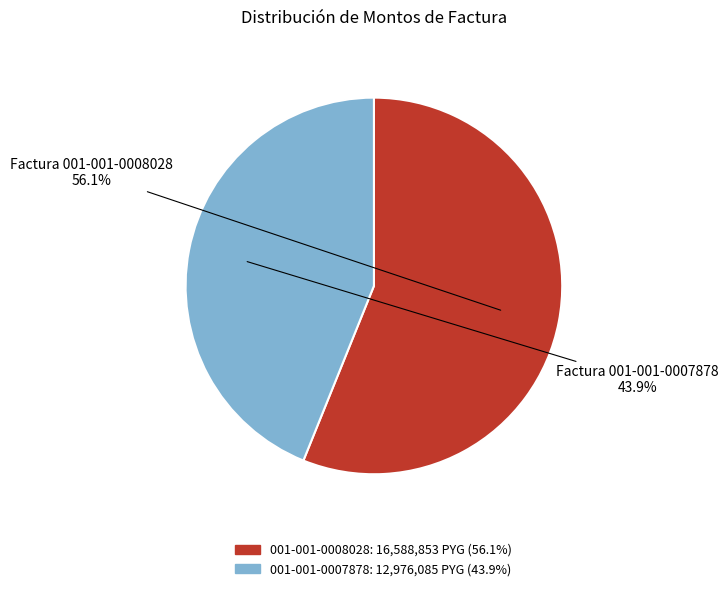

How many segments does this pie chart have?

2